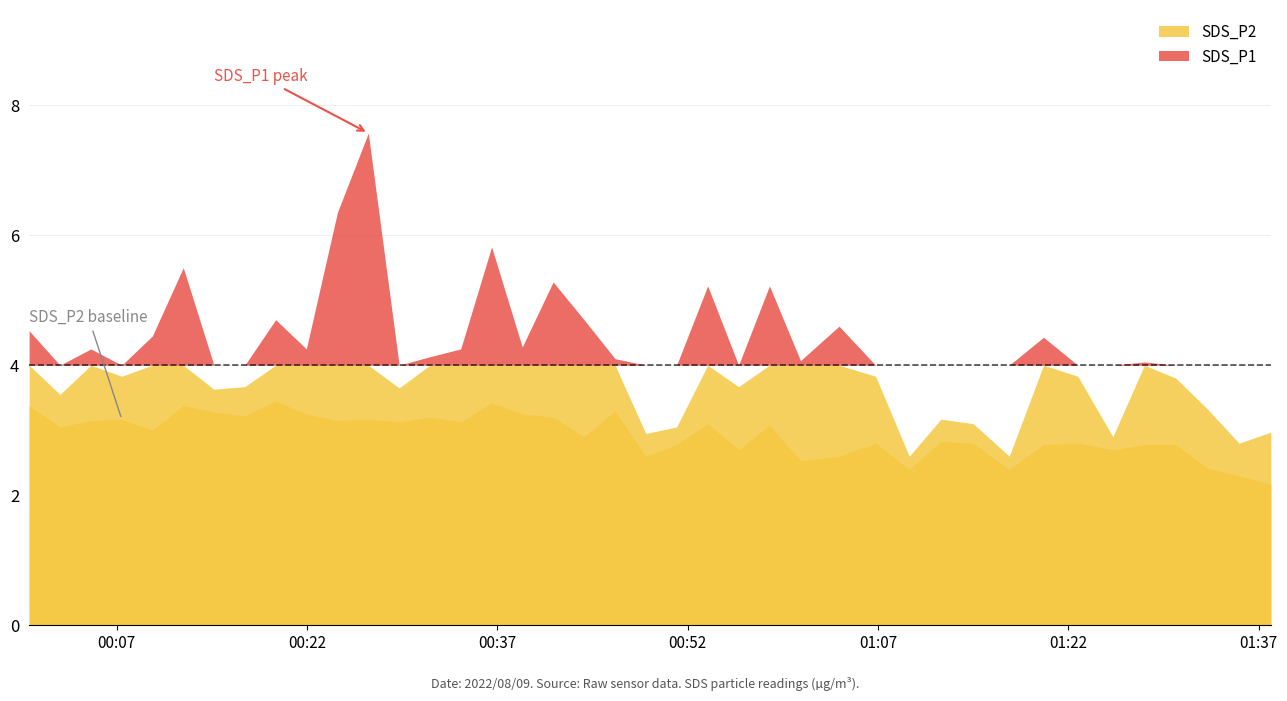

What position from the right is 2022/08/09 01:14:31?

10